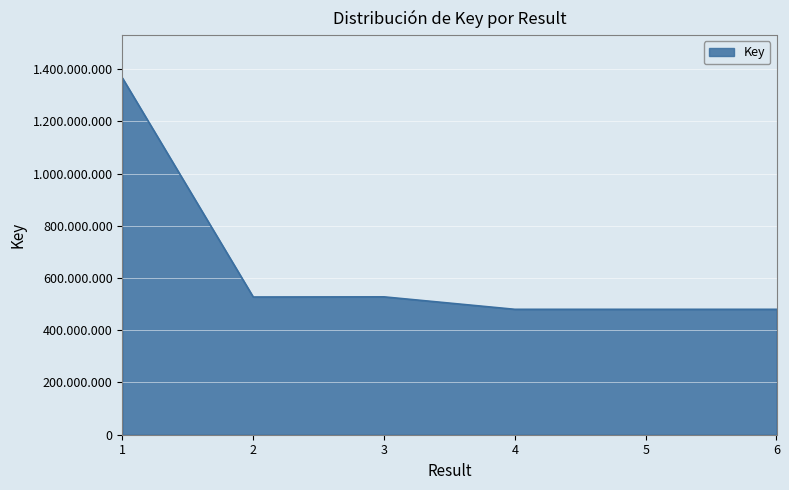

Where is the data nearest to the value 923106841?

3